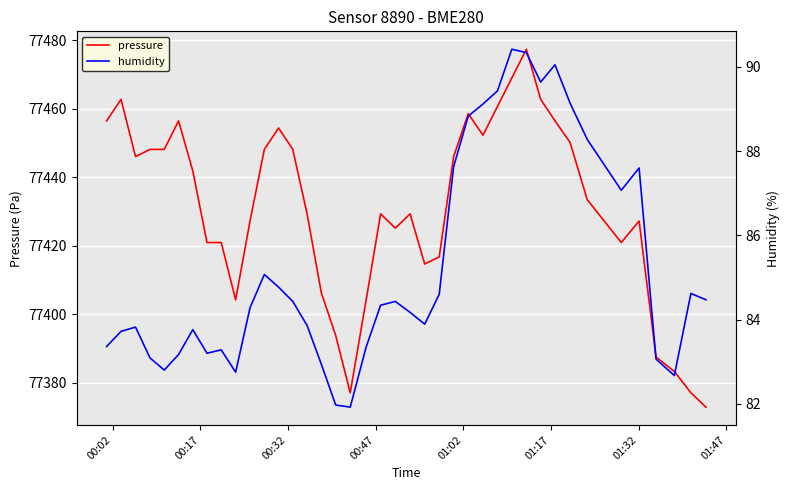

True or false: pressure and humidity intersect in this chart.

False